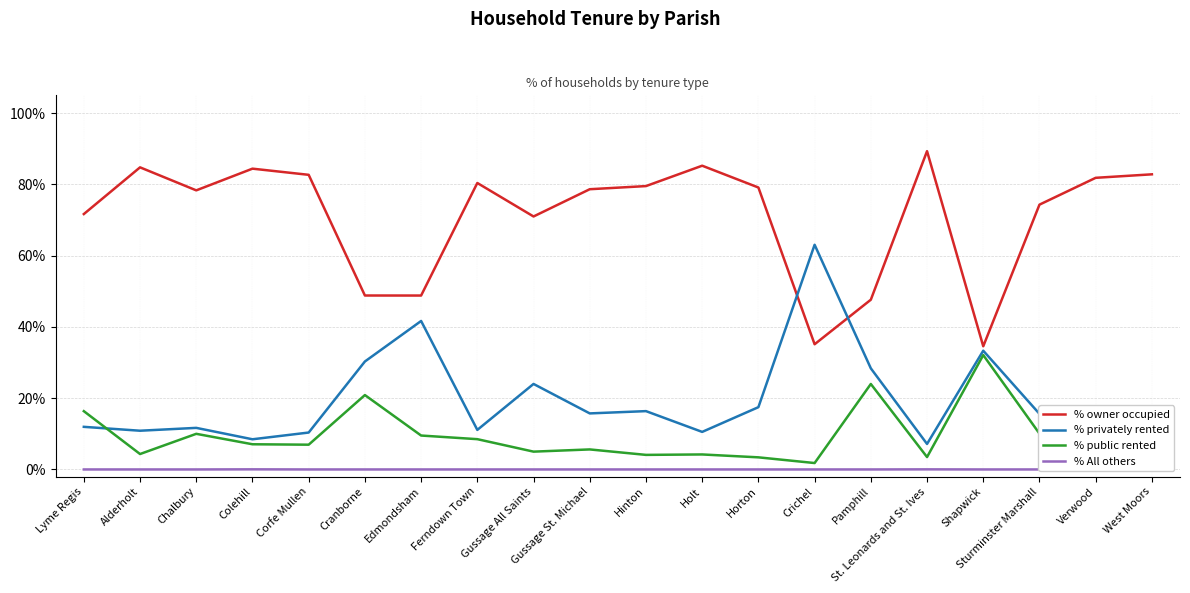

Which series has the widest spread of values?

% privately rented